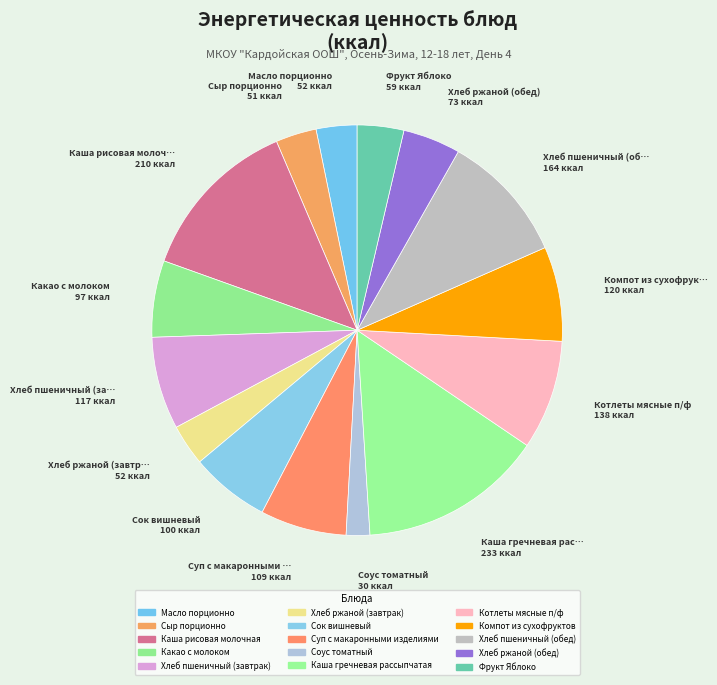

True or false: Хлеб ржаной (обед) accounts for 5% of the total.

True